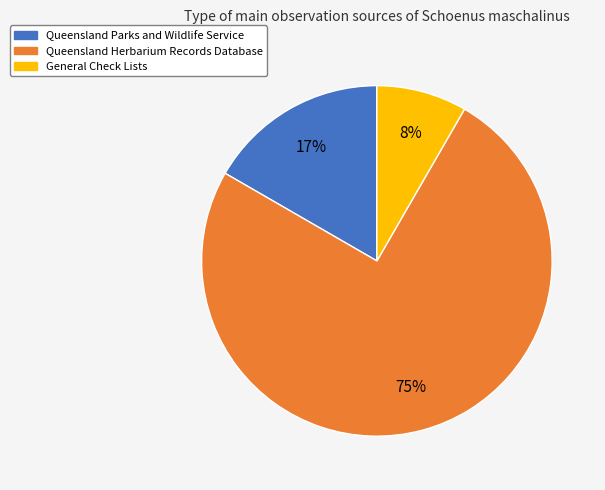

What percentage is the General Check Lists slice, to the nearest percent?

8%